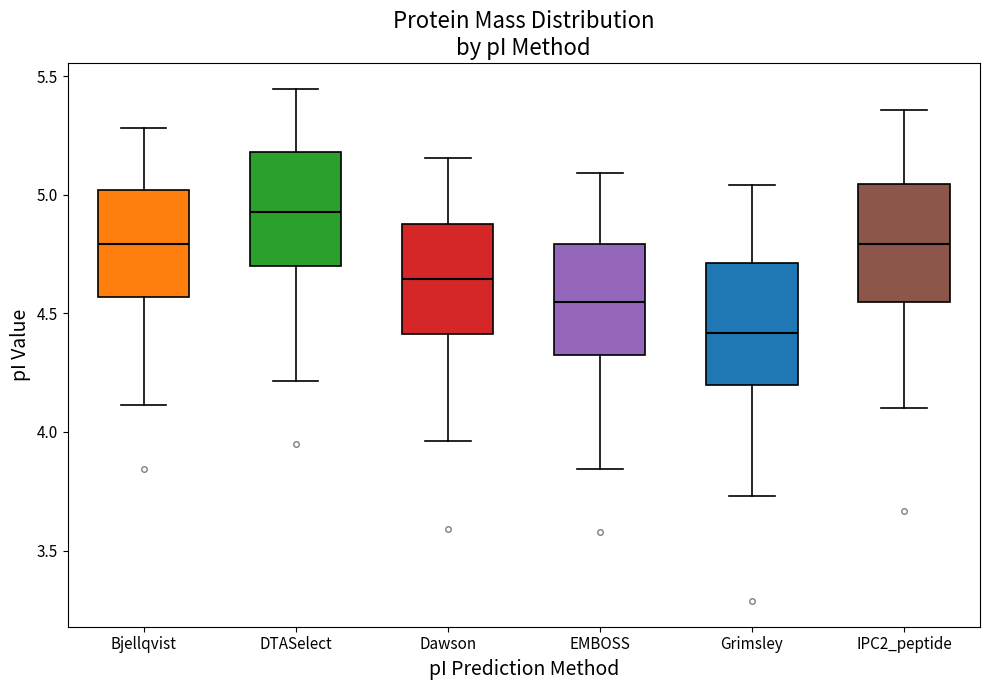

Reading left to right, transcribe this box plot: for each box, give where its median line is, the range the box spans, and where its two whiskers end, as read against the y-axis. The values are not printed on the chart, so give them approximately, as read against the axis.

Bjellqvist: median 4.80, box 4.55 to 5.00, whiskers 4.10 to 5.30
DTASelect: median 4.95, box 4.70 to 5.20, whiskers 4.20 to 5.45
Dawson: median 4.65, box 4.40 to 4.90, whiskers 3.95 to 5.15
EMBOSS: median 4.55, box 4.35 to 4.80, whiskers 3.85 to 5.10
Grimsley: median 4.40, box 4.20 to 4.70, whiskers 3.75 to 5.05
IPC2_peptide: median 4.80, box 4.55 to 5.05, whiskers 4.10 to 5.35